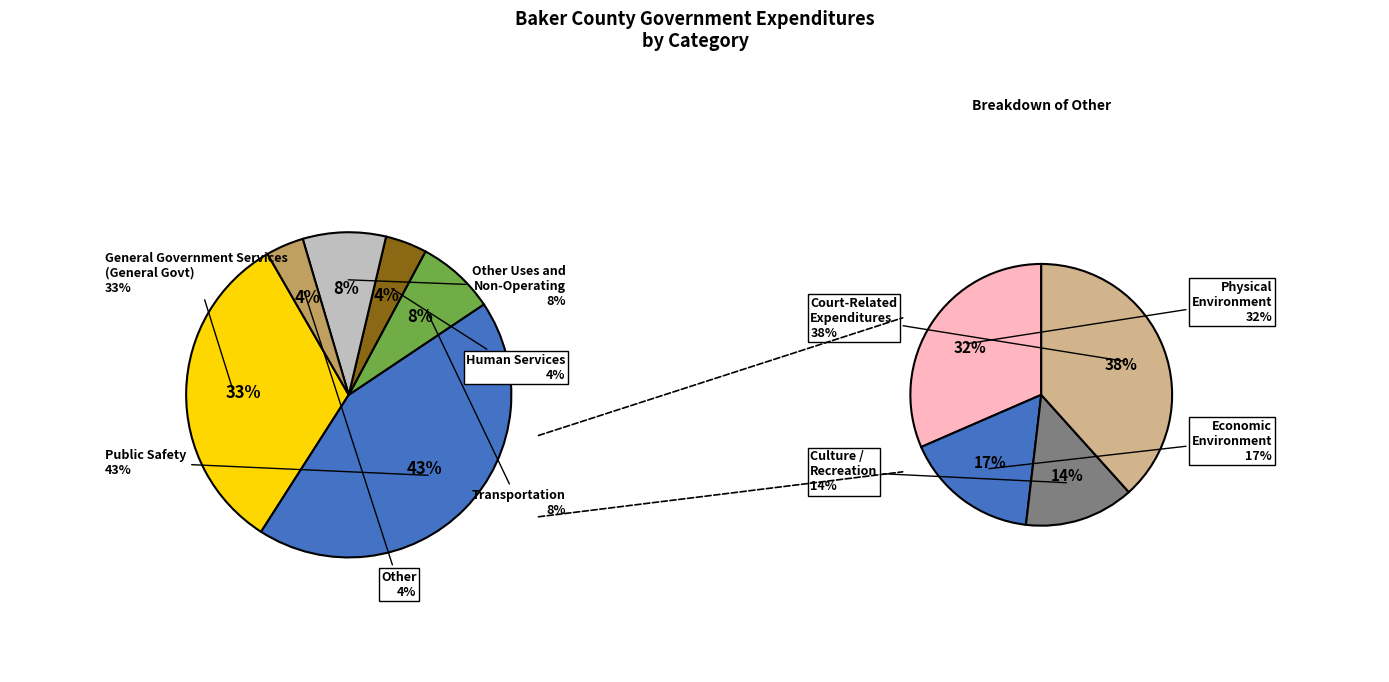

What is the change in value from Transportation to Other Uses and Non-Operating?

+402230